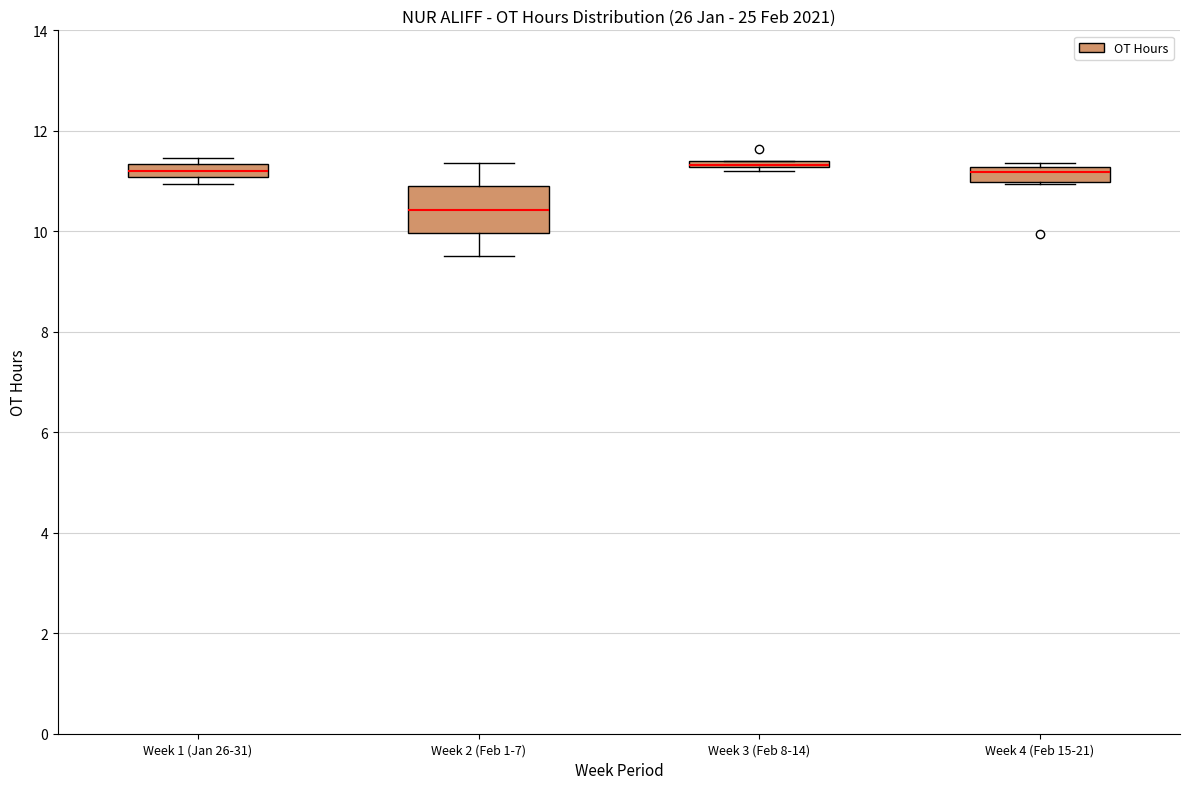

Where is the upper edge of the box for Week 3 (Feb 8-14) on the y-axis? The values are not printed on the chart, so give them approximately, as read against the axis.

11.4